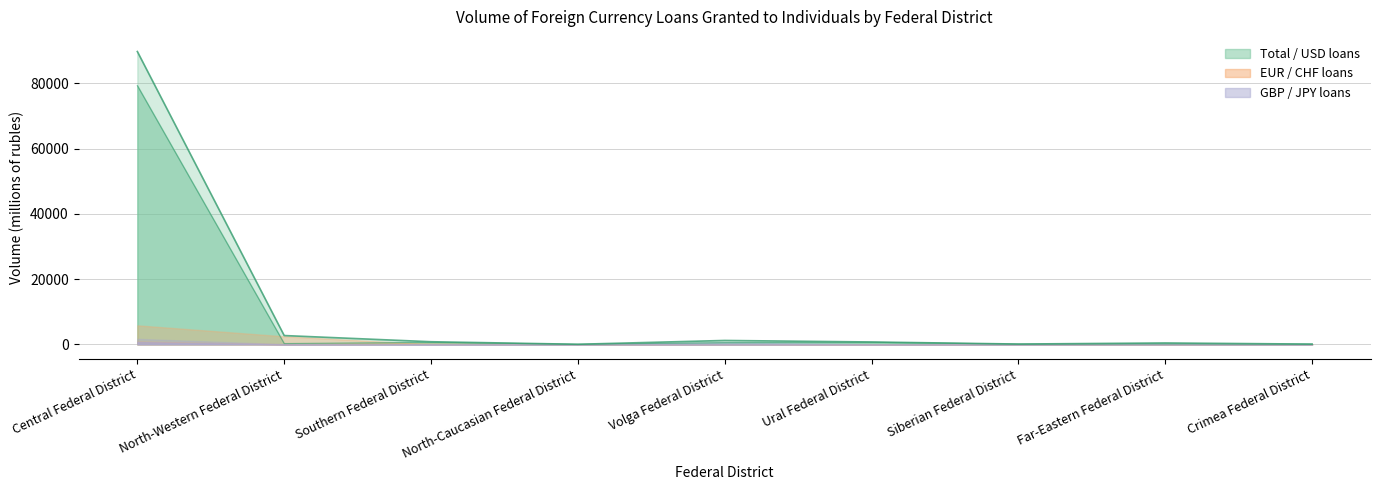

At which category does CHF loans reach its first local peak?

Southern Federal District